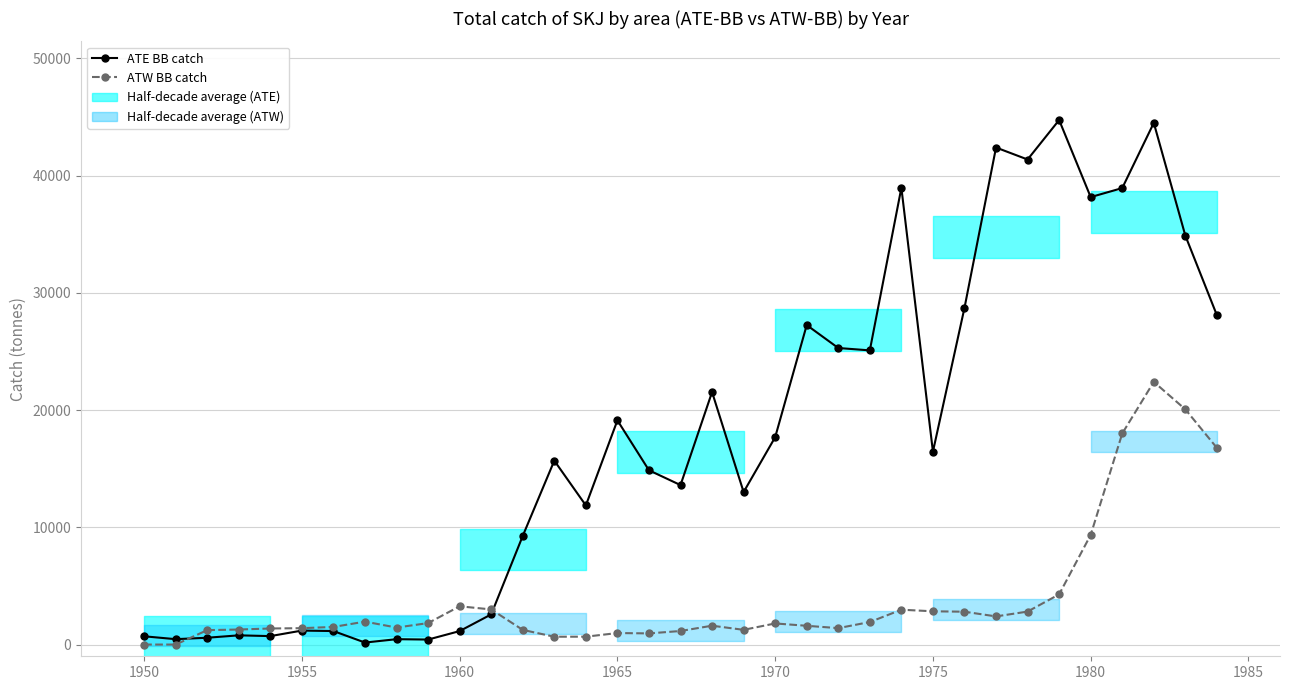

How many positive values does the ATW BB catch series have?

33